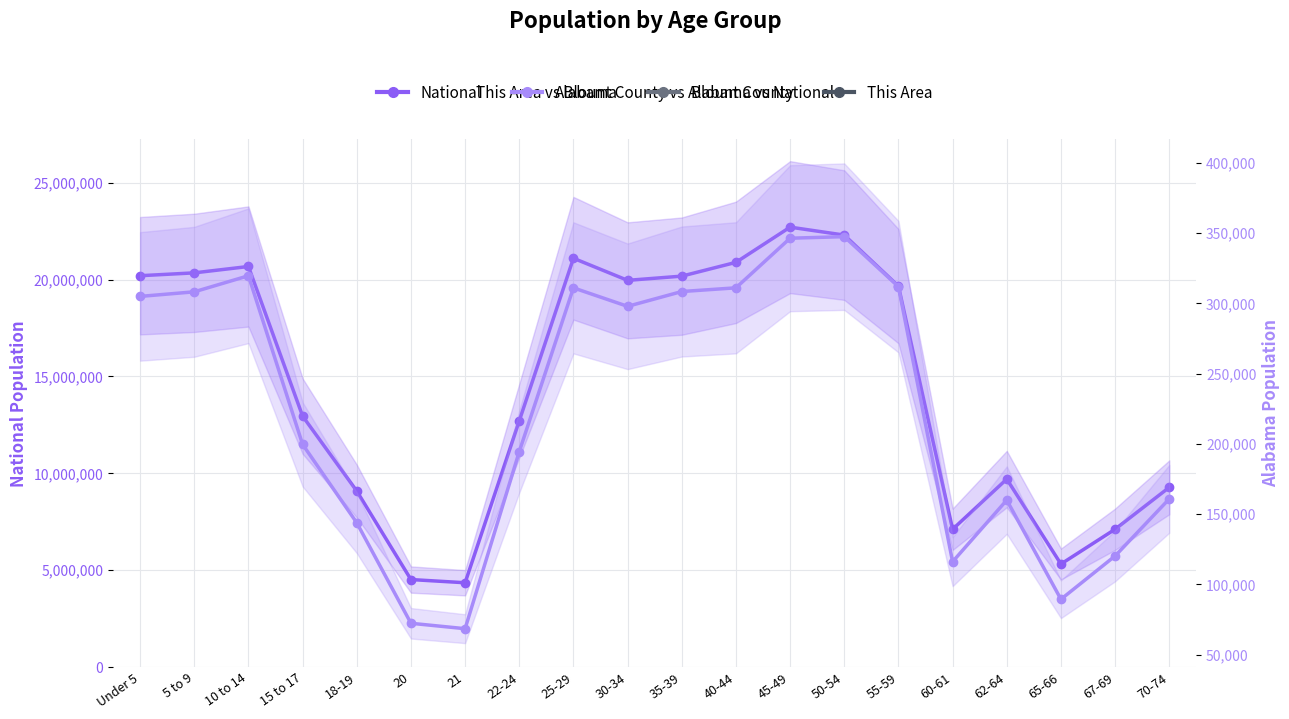

What is the difference between the second highest and second lowest values in the Alabama series?

274051